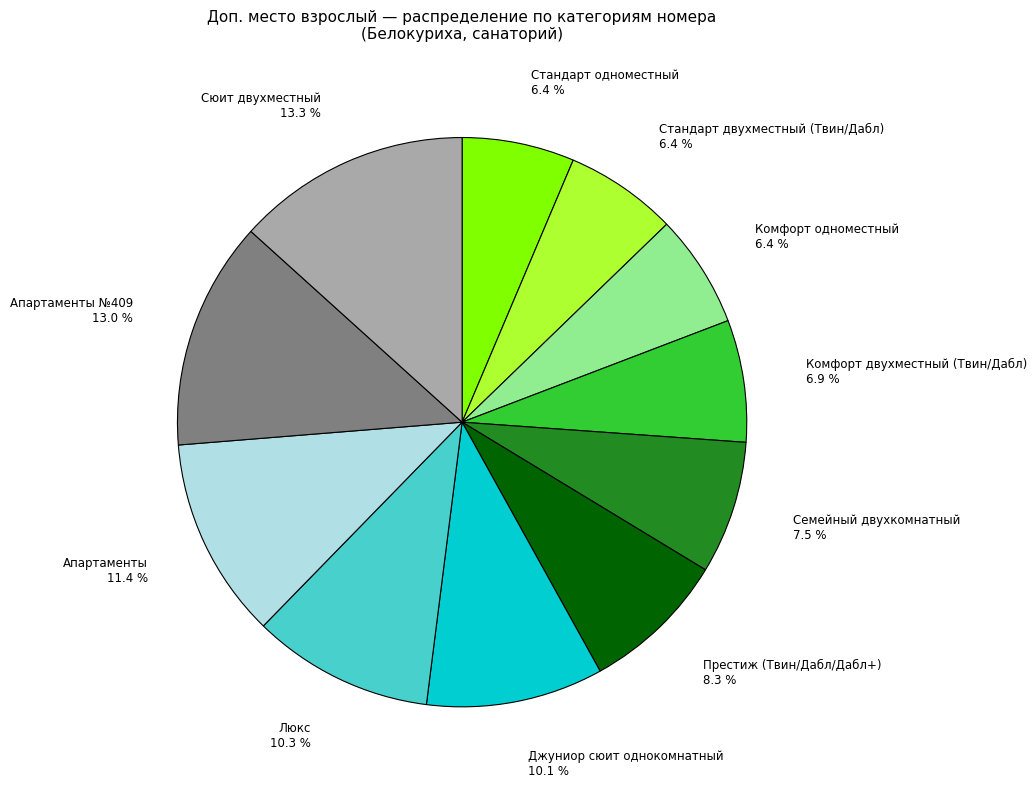

Which has a higher value, Комфорт двухместный (Твин/Дабл) or Престиж (Твин/Дабл/Дабл+)?

Престиж (Твин/Дабл/Дабл+)